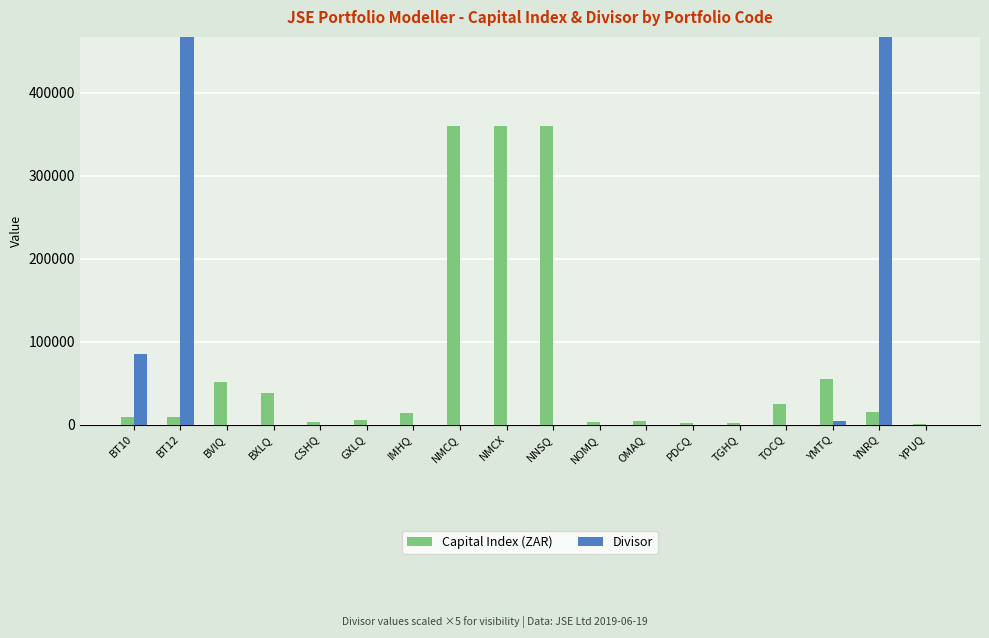

True or false: Capital Index (ZAR) has a value of 359472.0 at NMCX.

True